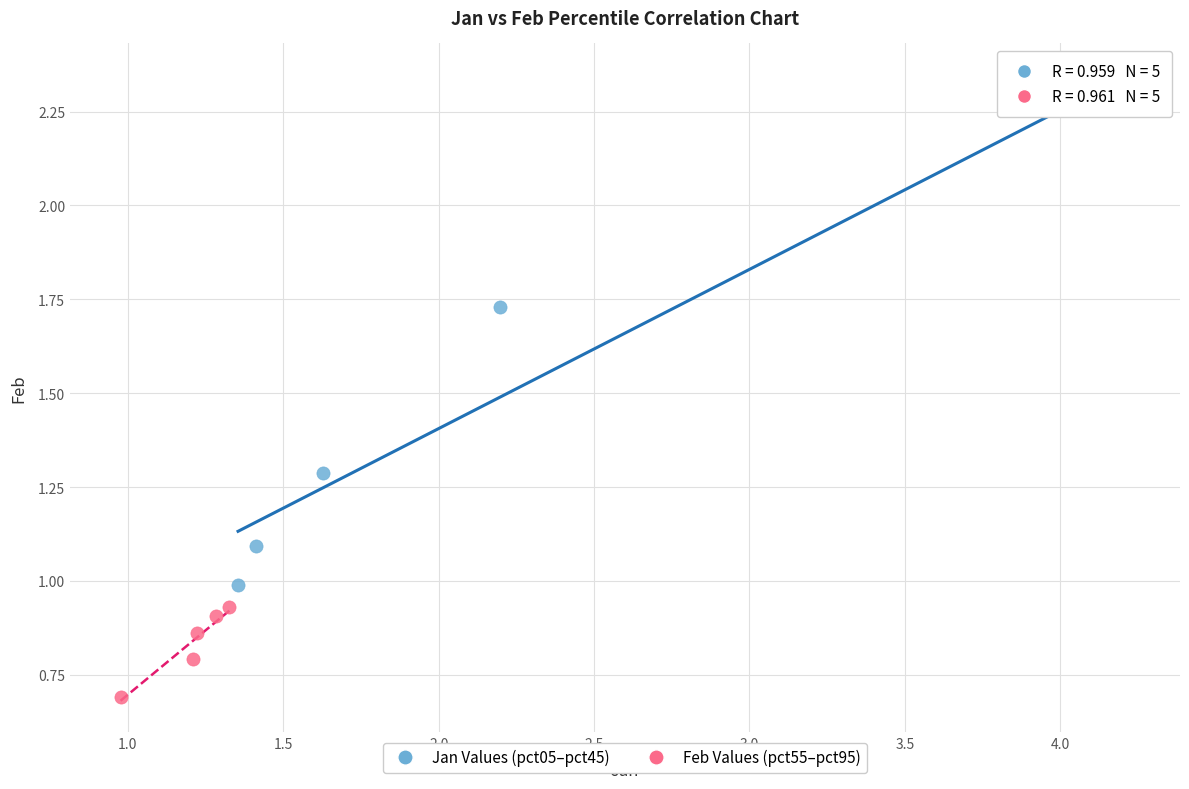

Which series reaches the minimum Y coordinate?

Feb Values (pct55–pct95)